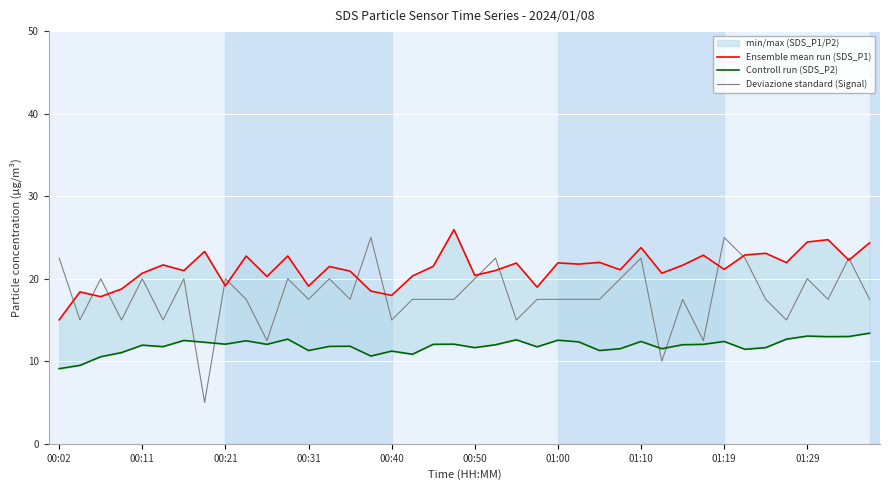

Between 15 and 21, which series saw the biggest shift?

Ensemble mean run (SDS_P1)